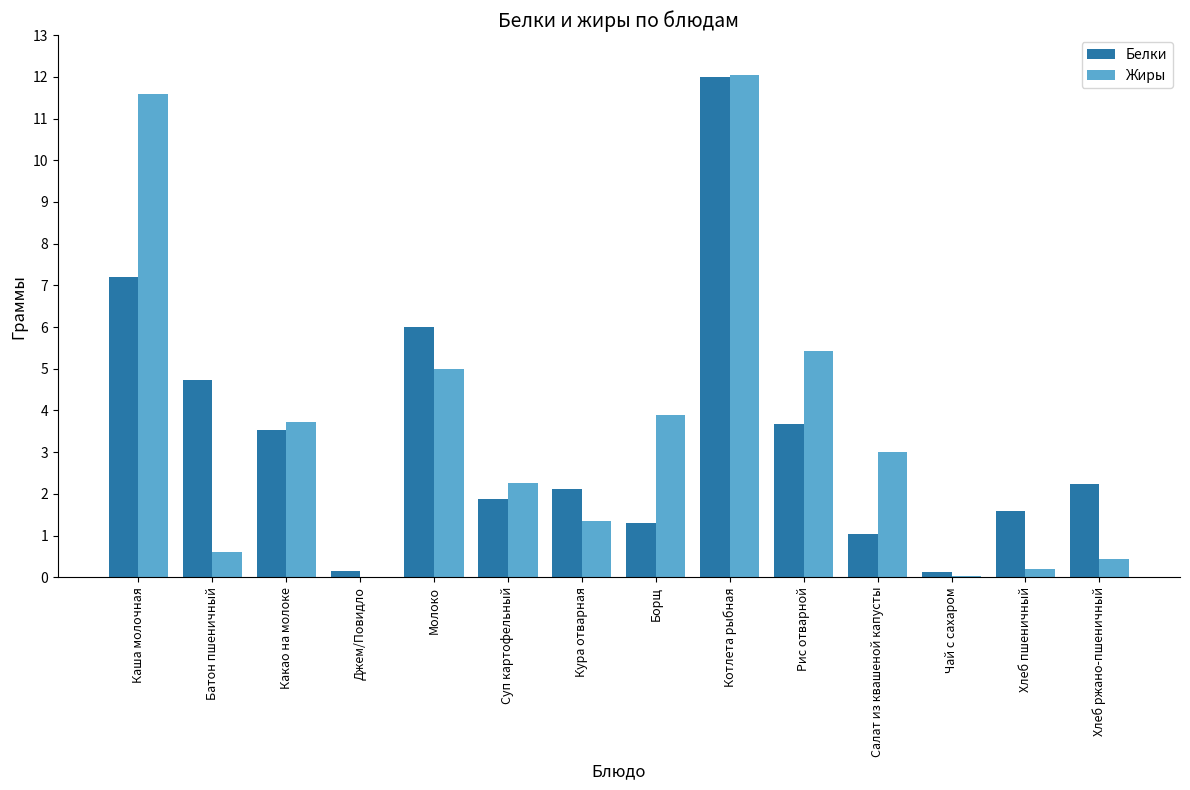

What is the greatest value displayed?

12.1